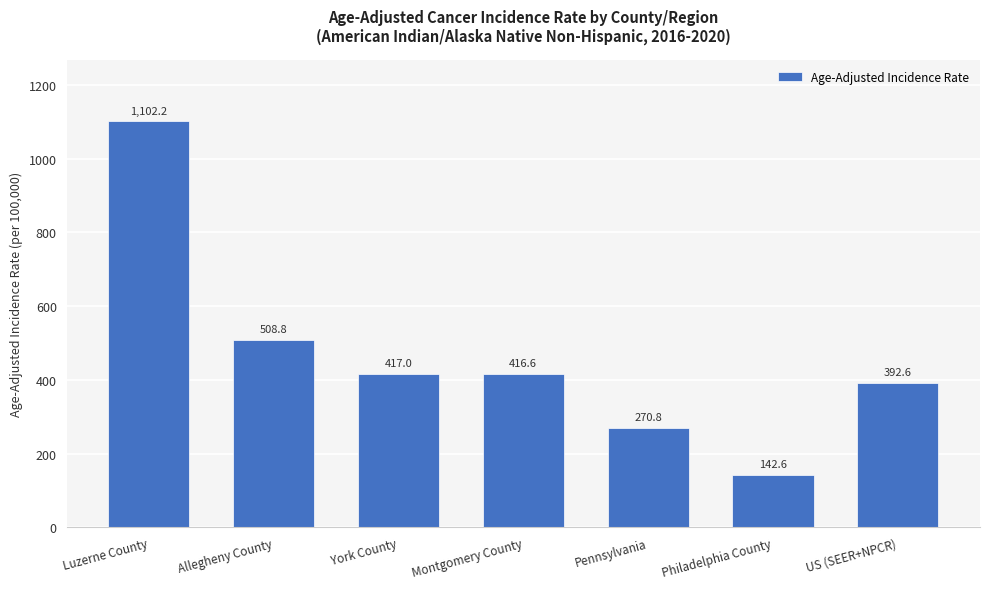

Is it true that the value at Philadelphia County is 87.6?

False